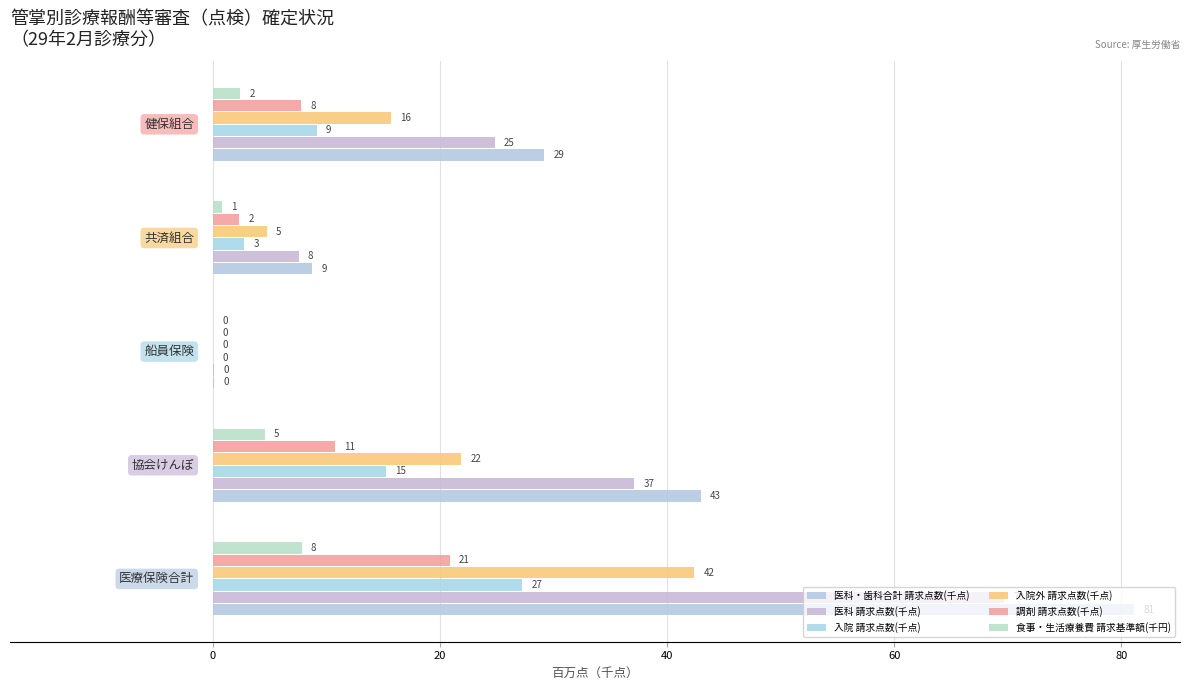

Are the bars horizontal?

Yes